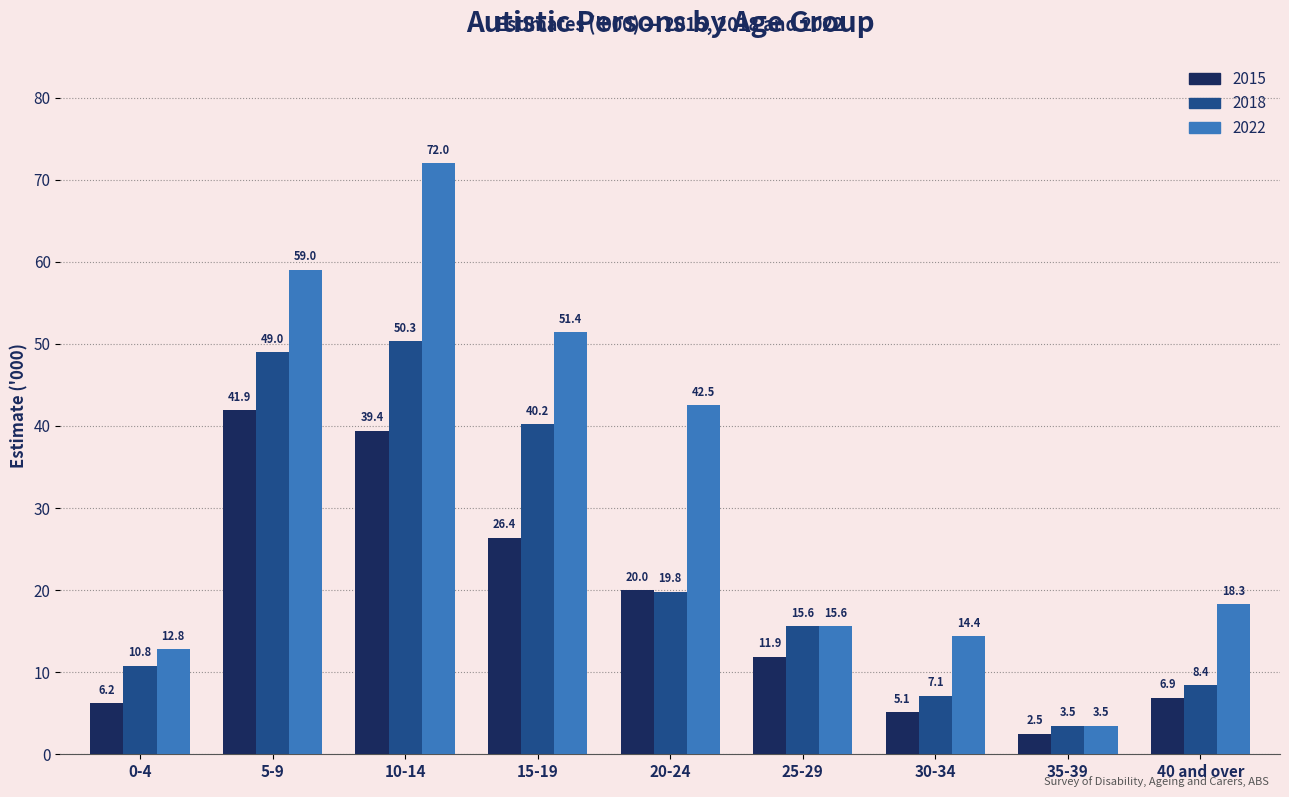

List the labels in order of 2018 value, largest first.

10-14, 5-9, 15-19, 20-24, 25-29, 0-4, 40 and over, 30-34, 35-39